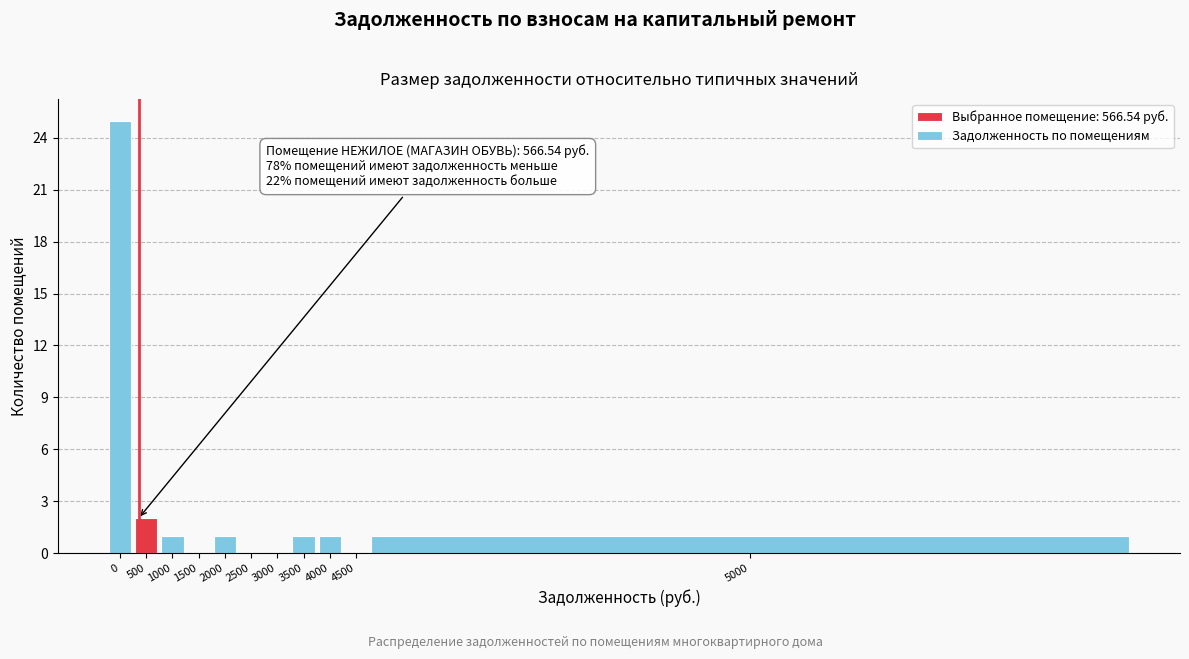

Reading right to left, what are all the values shown in this chart?

5000=1	4500=0	4000=1	3500=1	3000=0	2500=0	2000=1	1500=0	1000=1	500=2	0=25